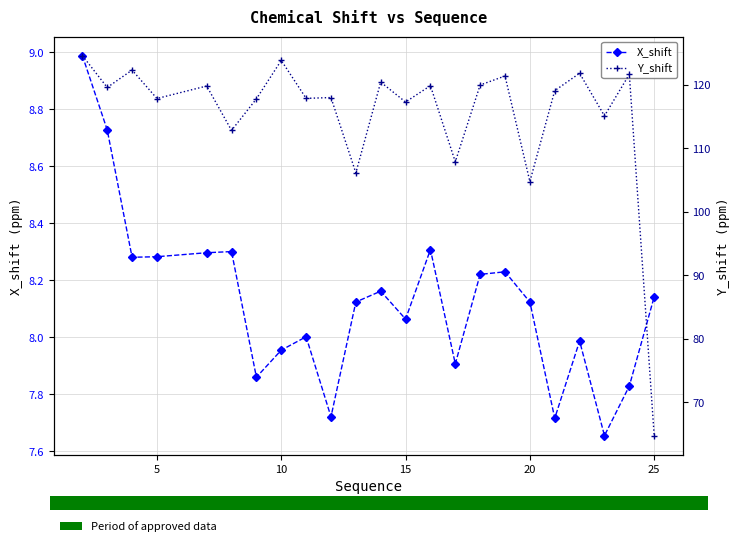

Which series has the widest spread of values?

Y_shift